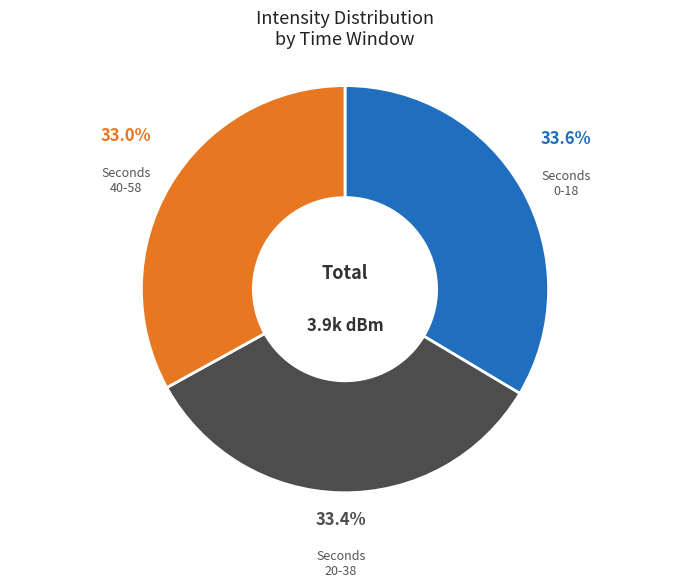

How many slices are in this pie chart?

3